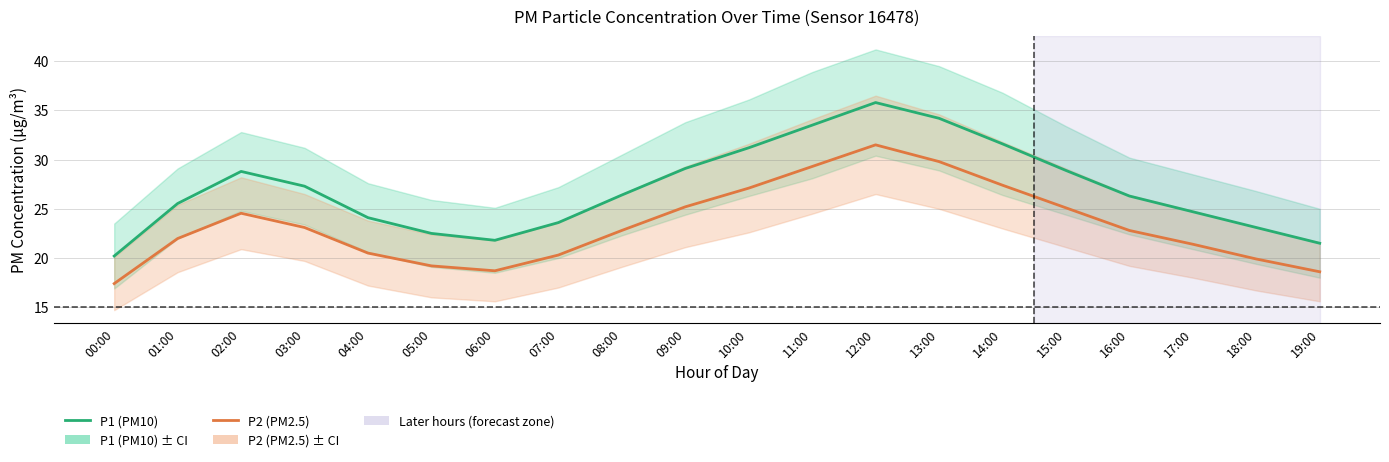

Reading left to right, what are all the values shown in this chart?

P1 (PM10): 20.2	25.5	28.8	27.3	24.1	22.5	21.8	23.6	26.4	29.1	31.2	33.5	35.8	34.2	31.6	28.9	26.3	24.7	23.1	21.5
P2 (PM2.5): 17.4	22.0	24.6	23.1	20.5	19.2	18.7	20.3	22.8	25.2	27.1	29.3	31.5	29.8	27.4	25.1	22.8	21.4	19.9	18.6